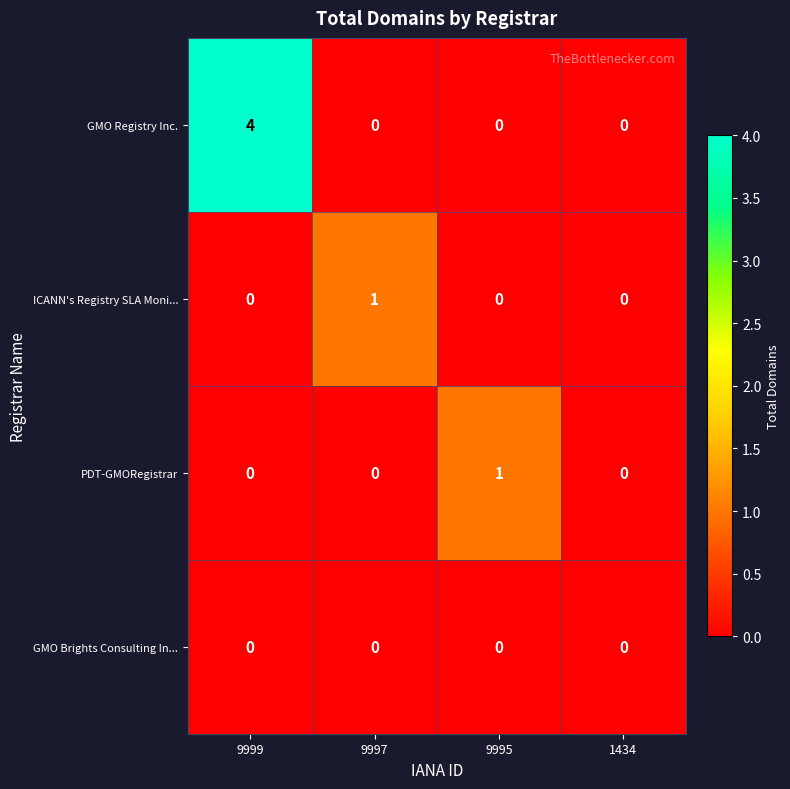

What is the maximum value shown in the chart?

4